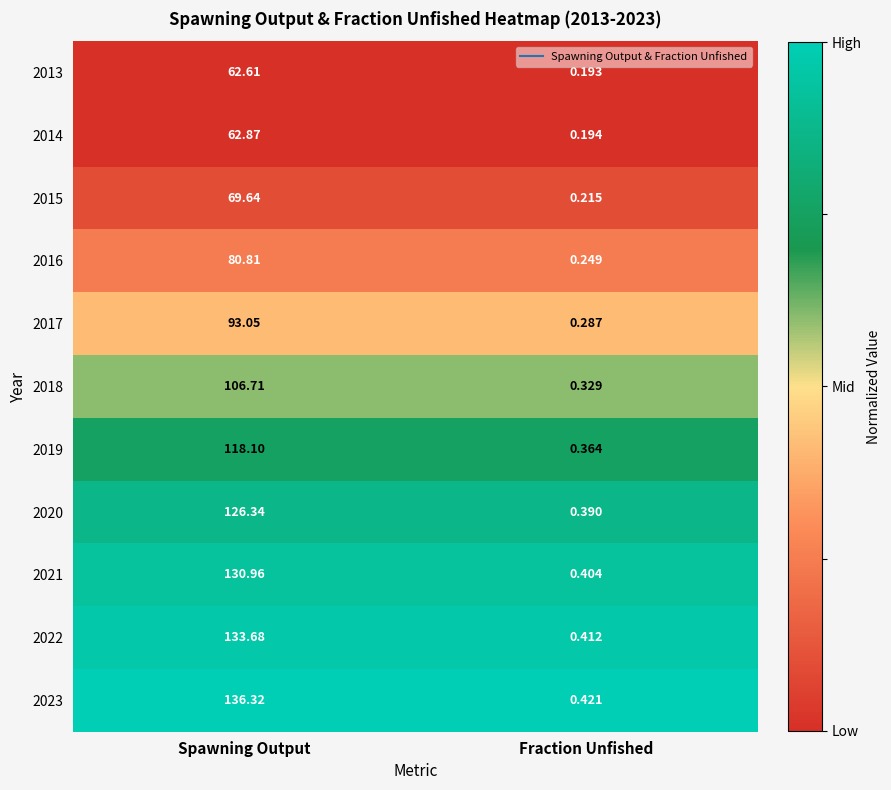

What is the total value across all series at Spawning Output?

1121.1